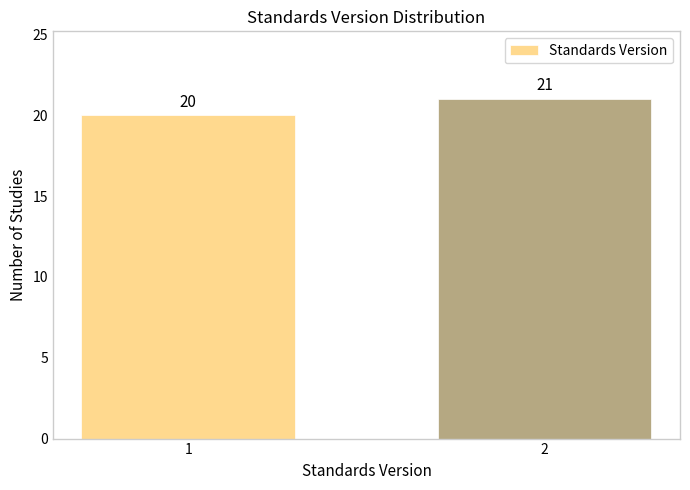

Reading left to right, what are all the values shown in this chart?

20	21